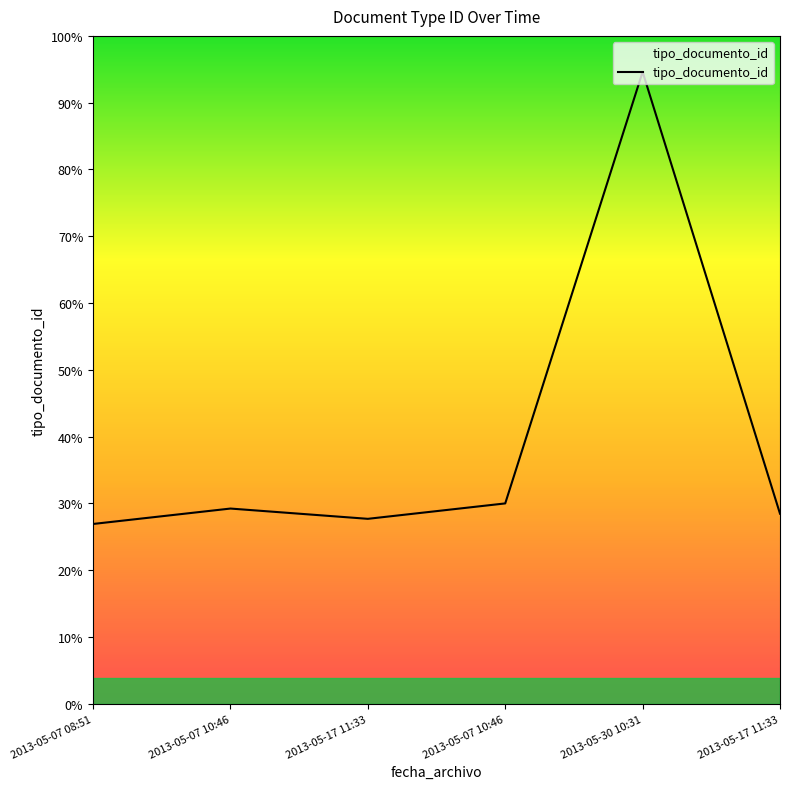

Is this an area chart (filled region under the line)?

Yes